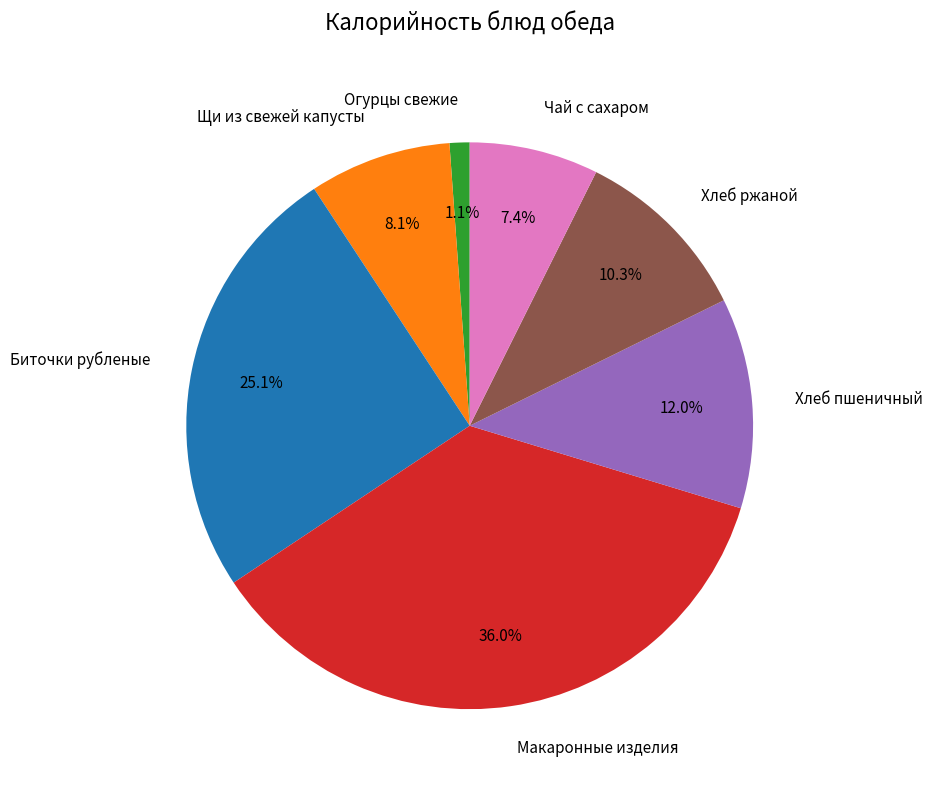

Does any single category account for the majority?

No